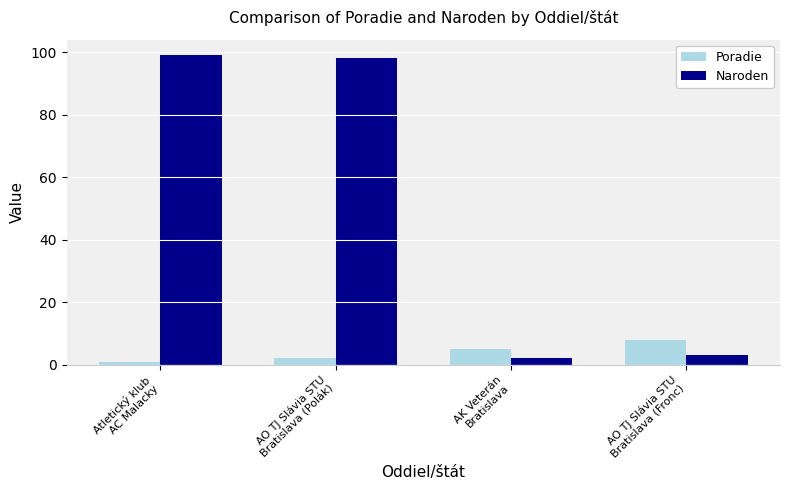

How many series are shown in this chart?

2